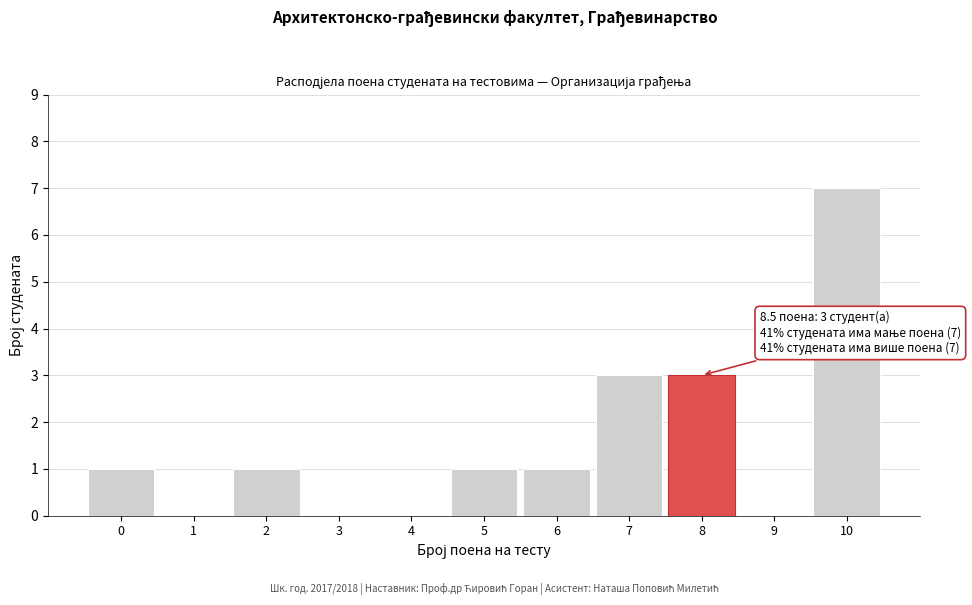

Reading left to right, extract all data points from this chart.

0=1	1=0	2=1	3=0	4=0	5=1	6=1	7=3	8=3	9=0	10=7